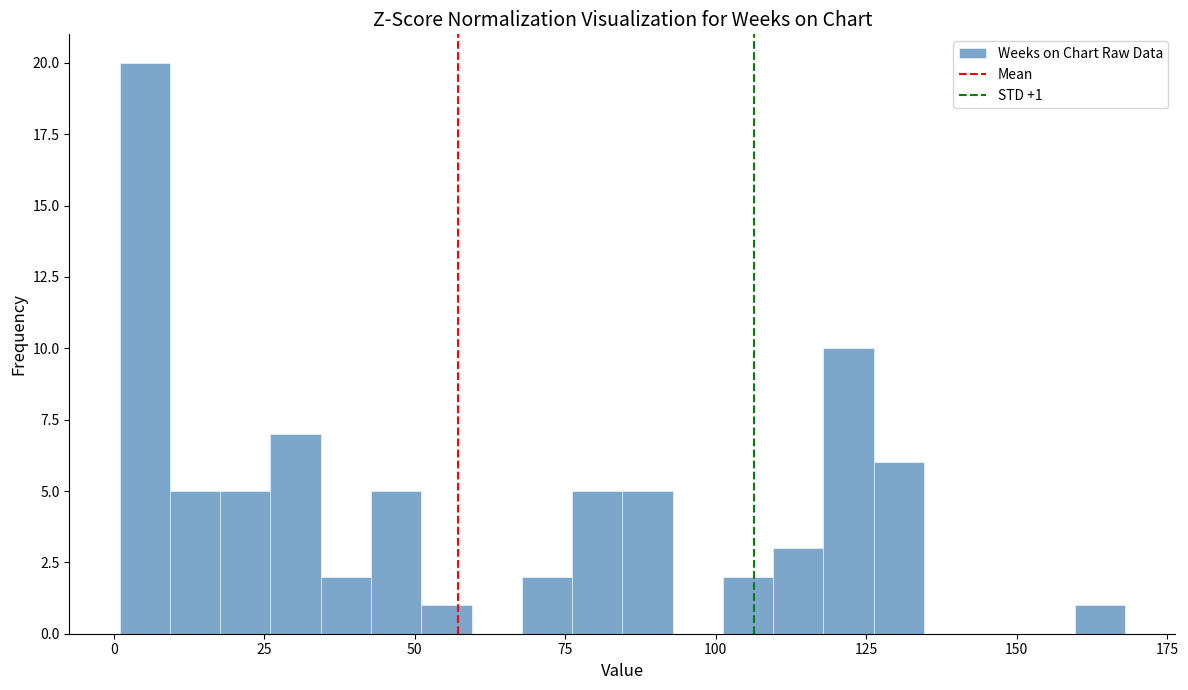

Around what value on the x-axis is the tallest bar? Give the approximate position of its centre, as read against the axis.

5